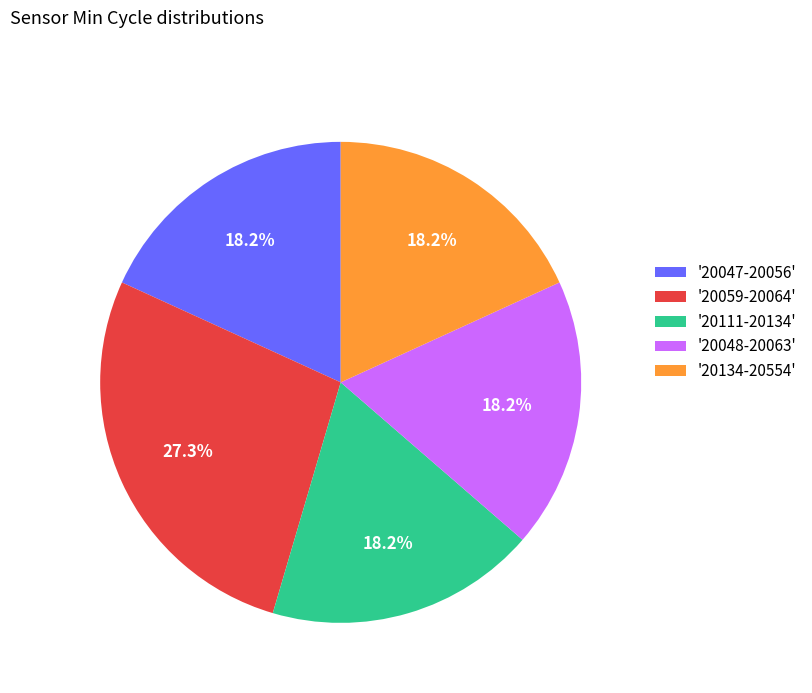

What is the largest slice in the pie chart?

'20059-20064'